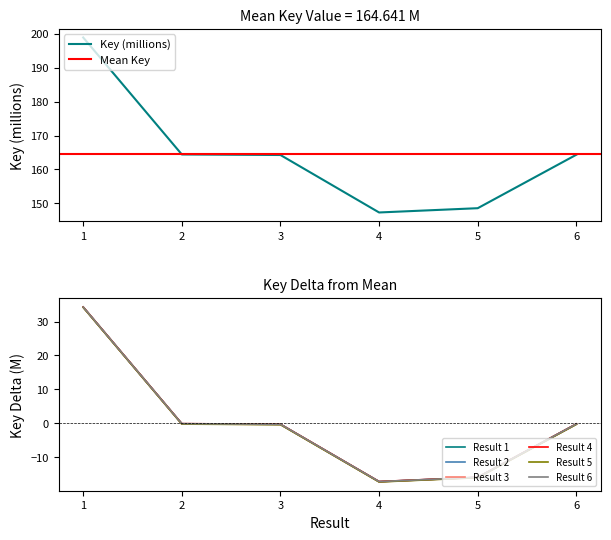

What is the difference between the values at 3 and 2?

0.2